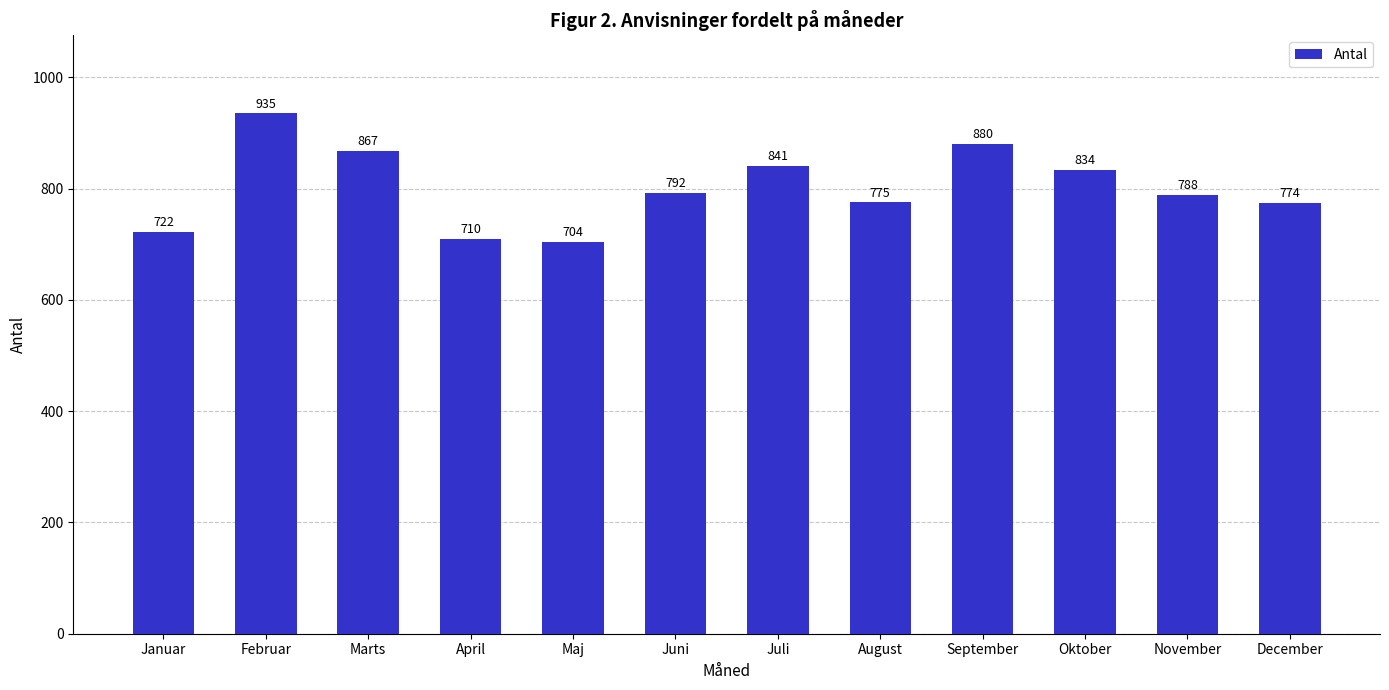

What is the difference between the second highest and second lowest values?

170